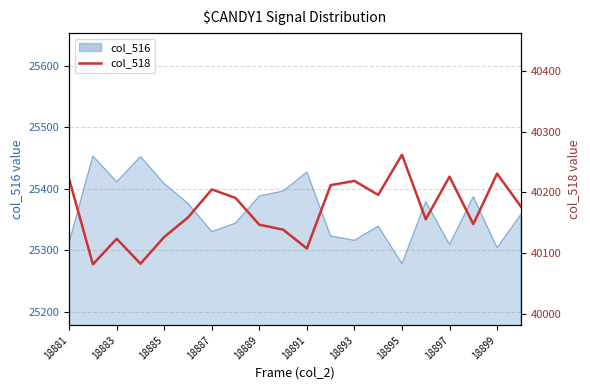

What is the difference between the values at 19 and 12?

42